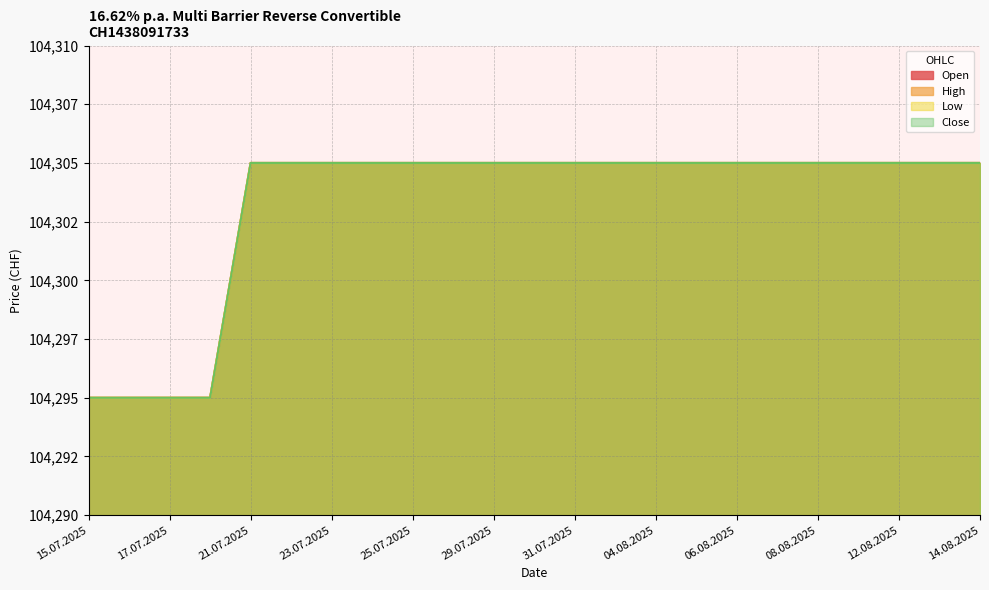

The Low series shows 180016 at 08.08.2025. True or false?

False